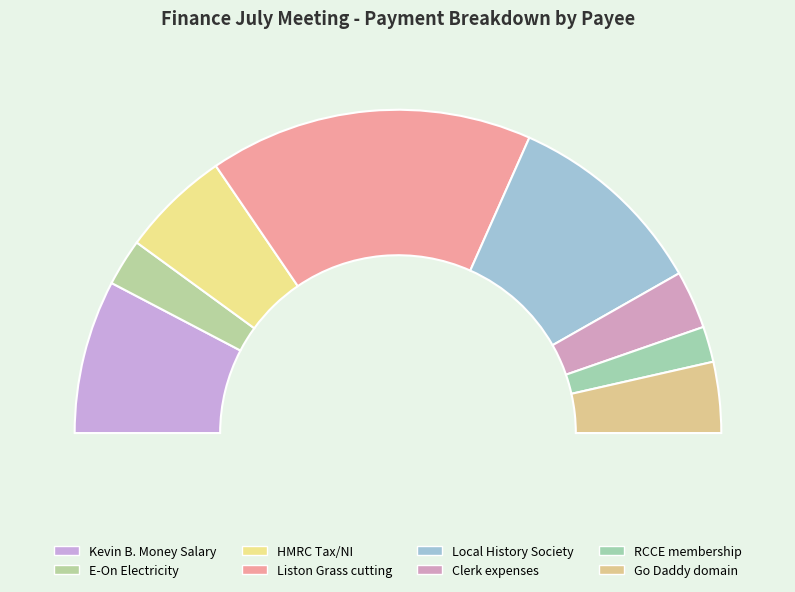

Combined, what portion of the pie is RCCE membership 2017/18 and Go Daddy renewal of domain name?

10.6%